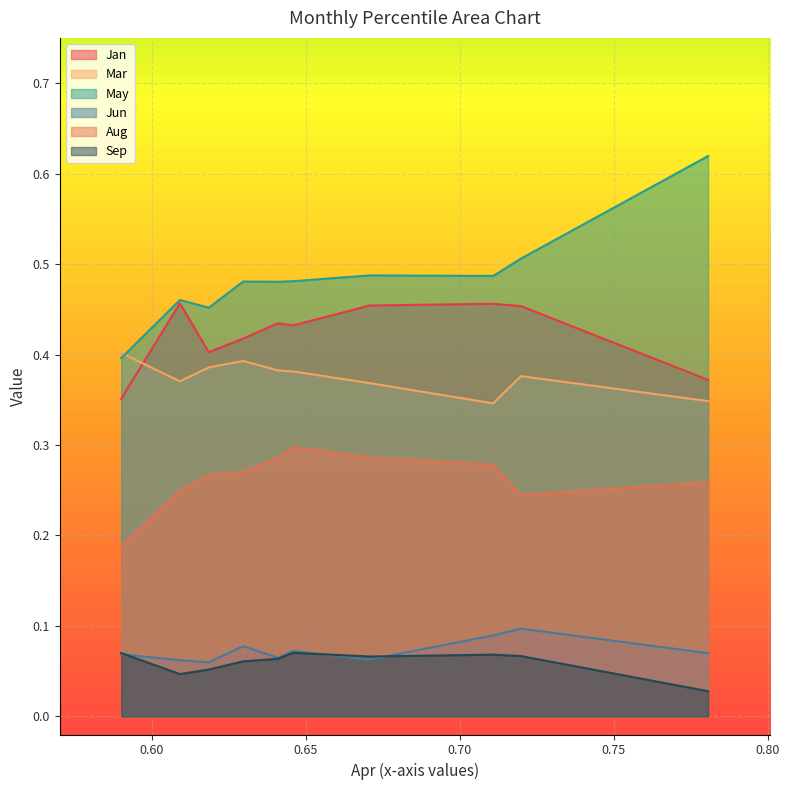

Reading left to right, transcribe all the data shown in this chart.

Jan: pct05=0.4	pct15=0.5	pct25=0.4	pct35=0.4	pct45=0.4	pct55=0.4	pct65=0.5	pct75=0.5	pct85=0.5	pct95=0.4
Mar: pct05=0.4	pct15=0.4	pct25=0.4	pct35=0.4	pct45=0.4	pct55=0.4	pct65=0.4	pct75=0.3	pct85=0.4	pct95=0.3
May: pct05=0.4	pct15=0.5	pct25=0.5	pct35=0.5	pct45=0.5	pct55=0.5	pct65=0.5	pct75=0.5	pct85=0.5	pct95=0.6
Jun: pct05=0.1	pct15=0.1	pct25=0.1	pct35=0.1	pct45=0.1	pct55=0.1	pct65=0.1	pct75=0.1	pct85=0.1	pct95=0.1
Aug: pct05=0.2	pct15=0.2	pct25=0.3	pct35=0.3	pct45=0.3	pct55=0.3	pct65=0.3	pct75=0.3	pct85=0.2	pct95=0.3
Sep: pct05=0.1	pct15=0.0	pct25=0.1	pct35=0.1	pct45=0.1	pct55=0.1	pct65=0.1	pct75=0.1	pct85=0.1	pct95=0.0